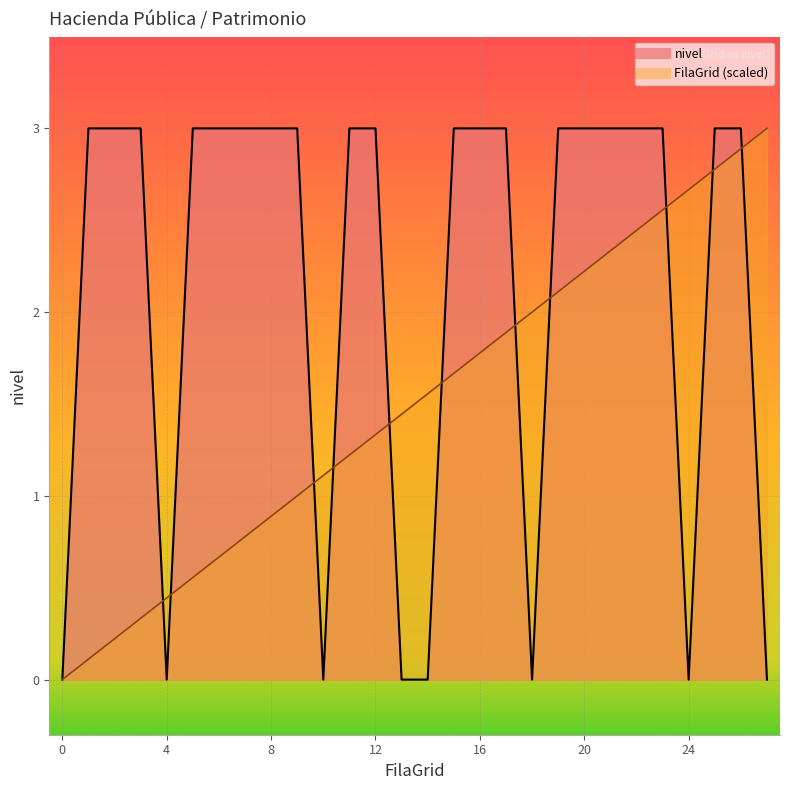

What is the difference between the maximum and minimum values in the FilaGrid series?

3.0